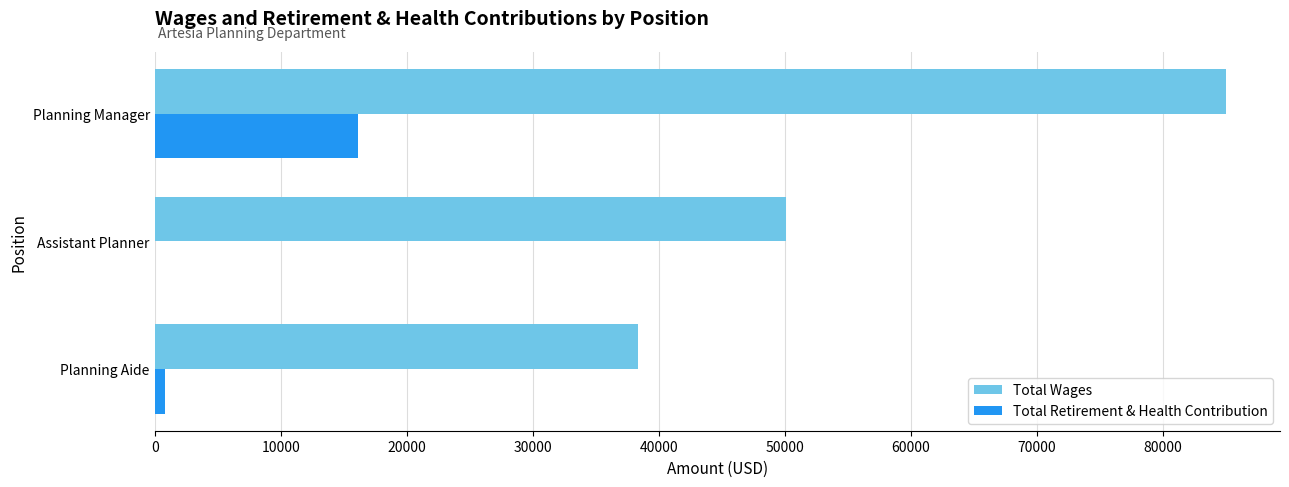

Which series changed the most between Assistant Planner and Planning Manager?

Total Wages